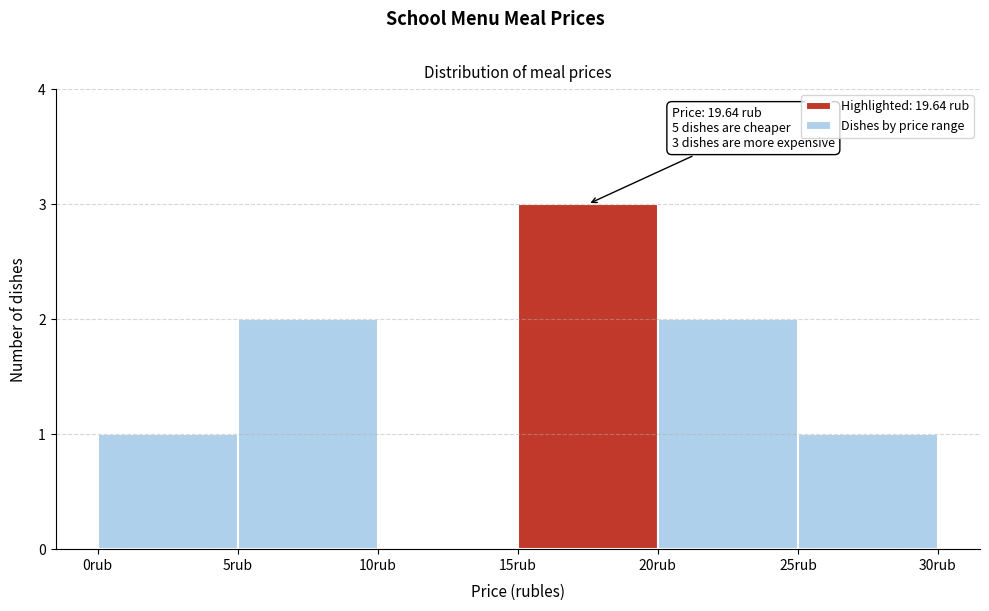

Which range on the x-axis has the tallest bar?

15 to 20